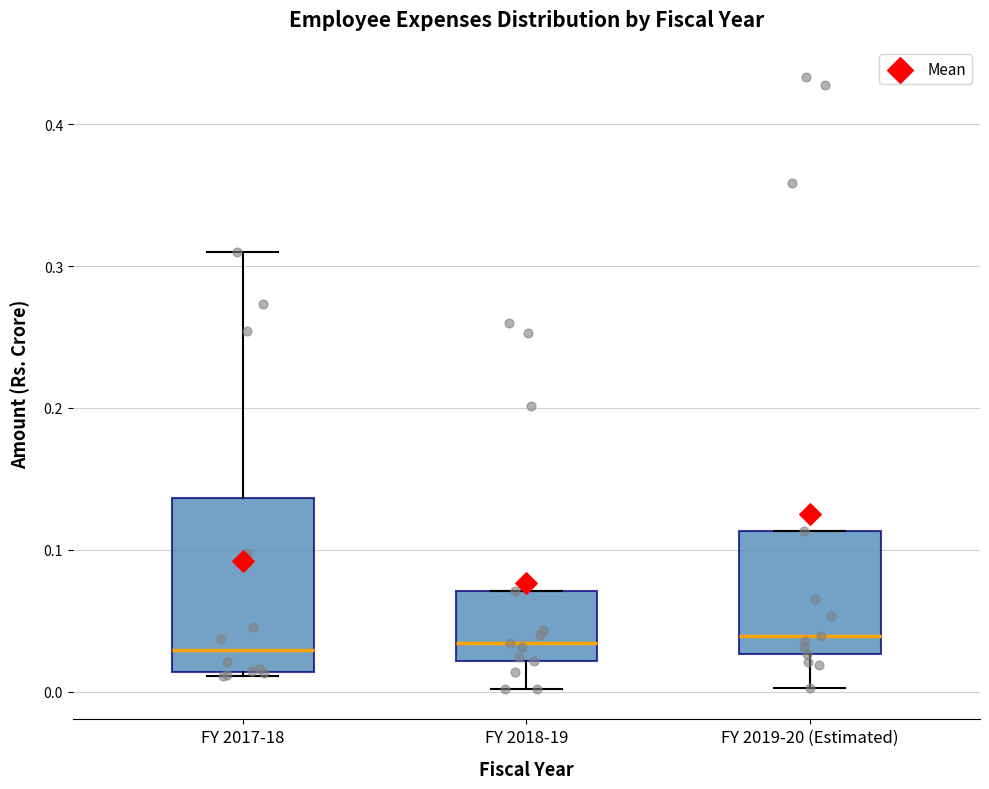

Where does the median line of the box for FY 2019-20 (Estimated) sit on the y-axis? The values are not printed on the chart, so give them approximately, as read against the axis.

0.04